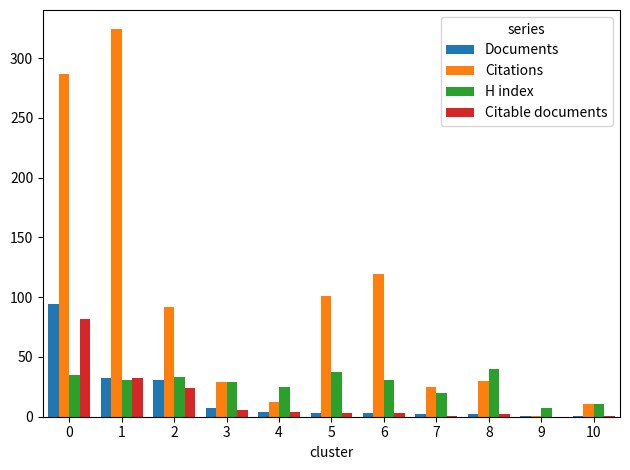

Is the value of Citations at 0 greater than the value of Citable documents at 3?

Yes